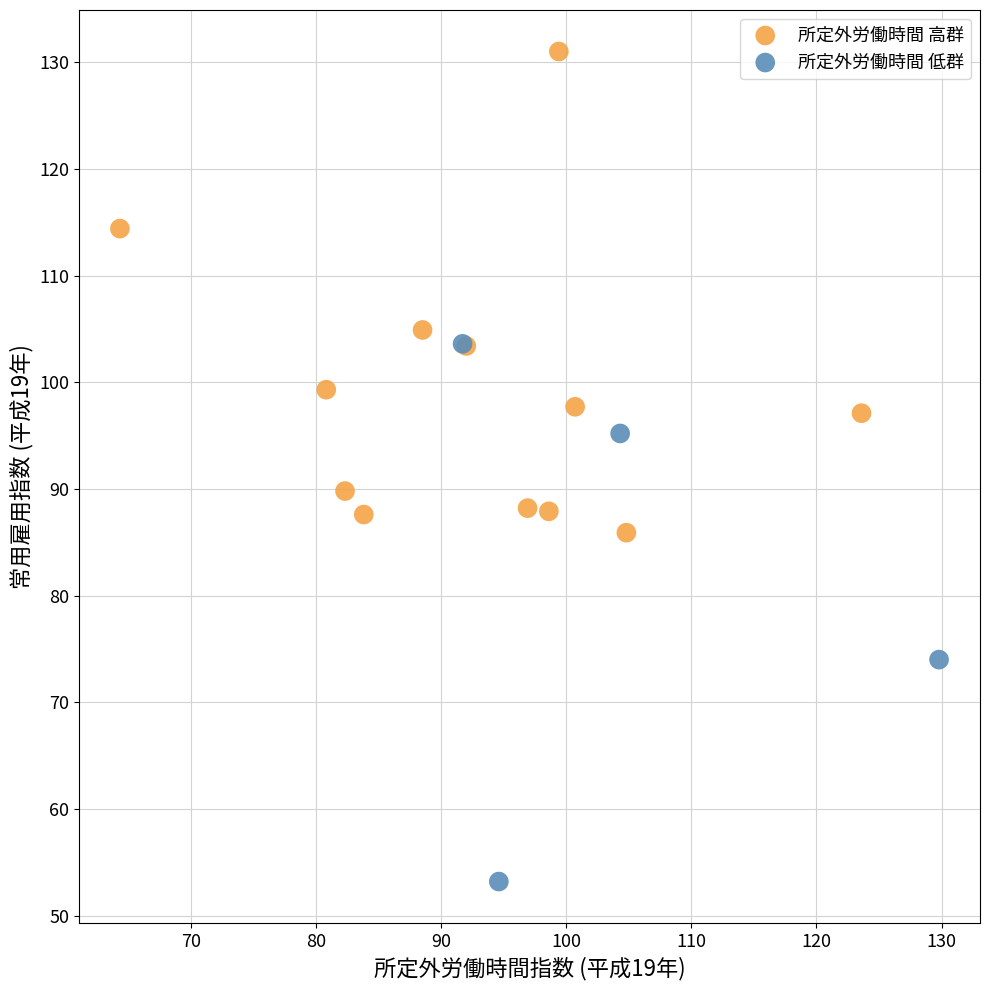

Which series has the widest spread of Y values?

所定外労働時間 低群